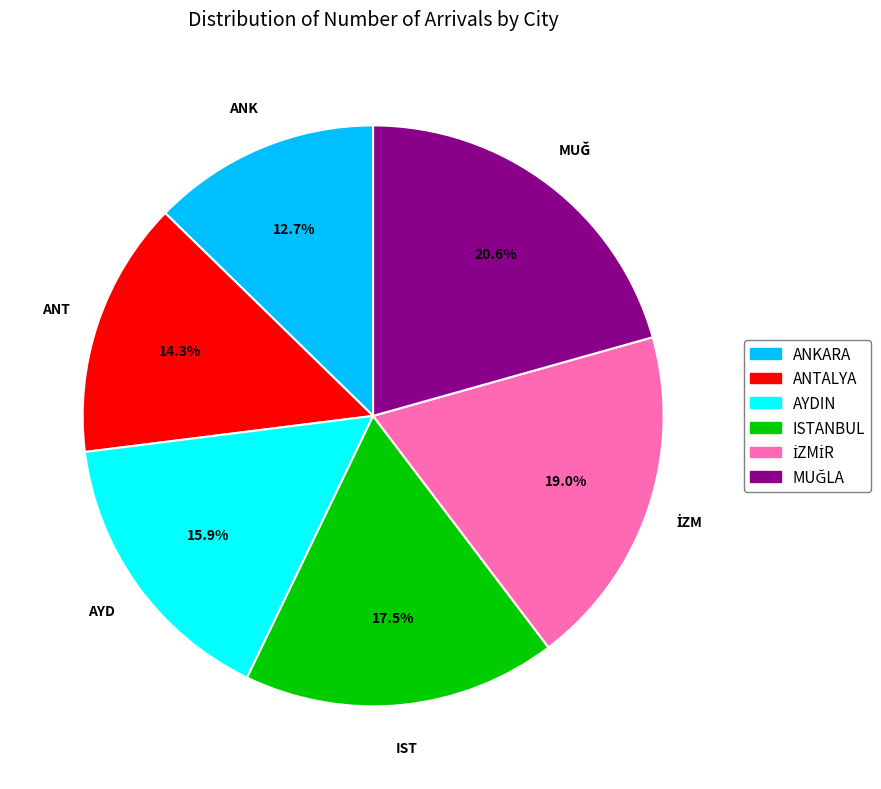

To the nearest percent, what is the difference between the ISTANBUL and ANKARA slice percentages?

5%